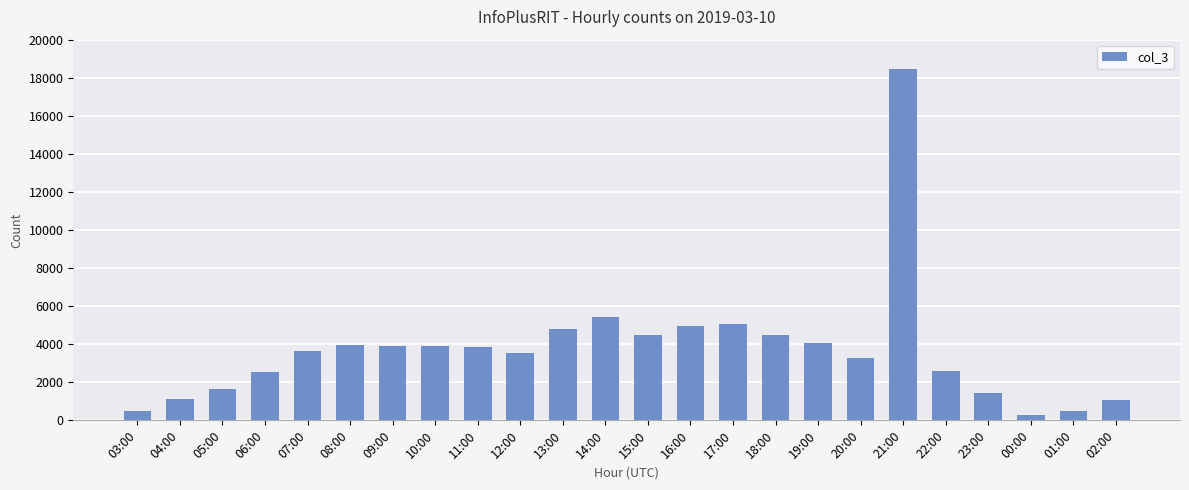

What is the average value?

3729